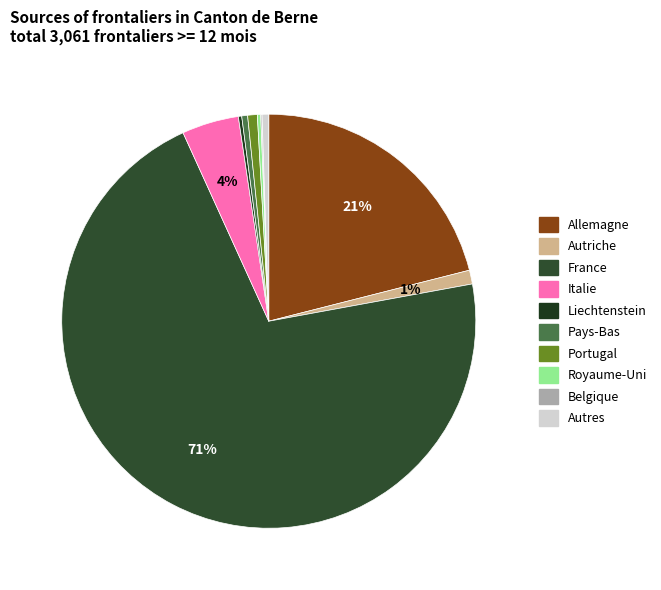

How many slices are in this pie chart?

10